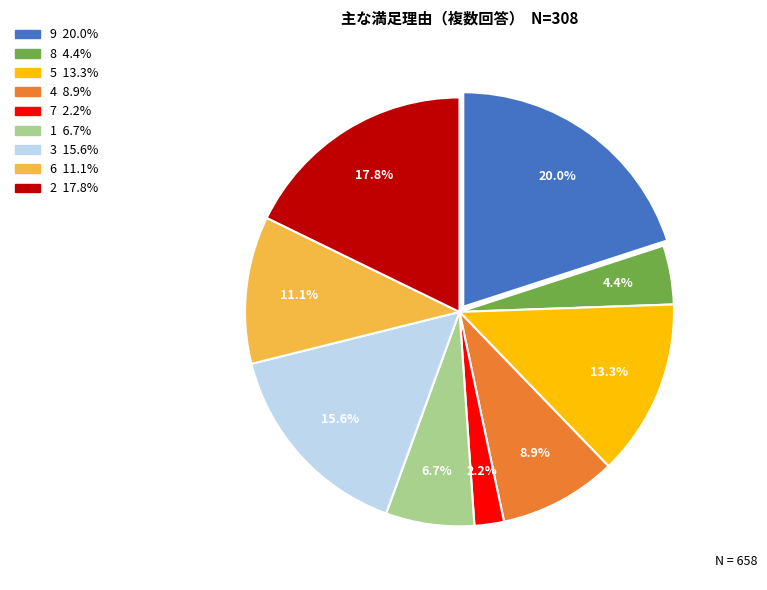

To the nearest percent, what is the difference between the largest and smallest slice percentages?

18%